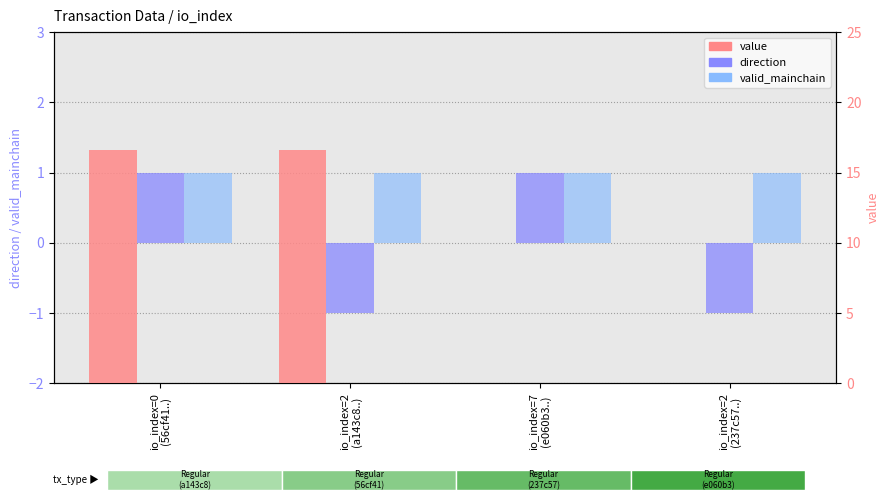

List the labels in order of valid_mainchain value, largest first.

io_index=0
(56cf41..), io_index=2
(a143c8..), io_index=7
(e060b3..), io_index=2
(237c57..)